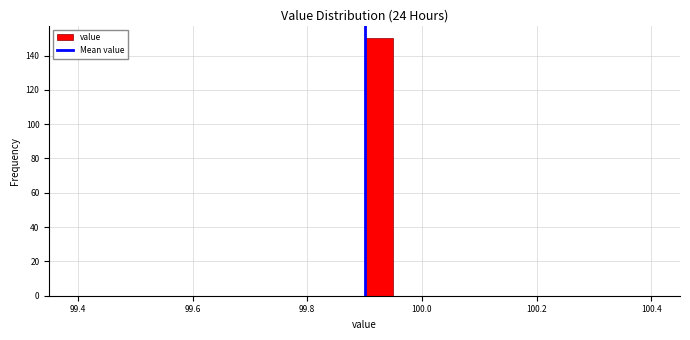

Around what value on the x-axis is the tallest bar? Give the approximate position of its centre, as read against the axis.

99.92